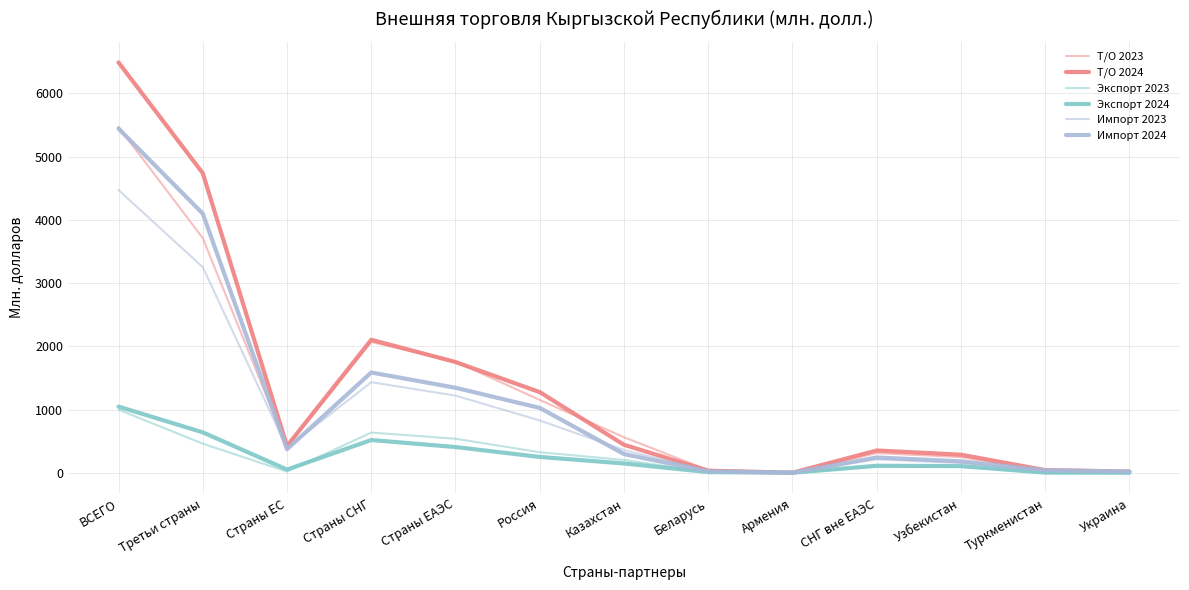

At how many categories does at least one series exceed 6138?

1